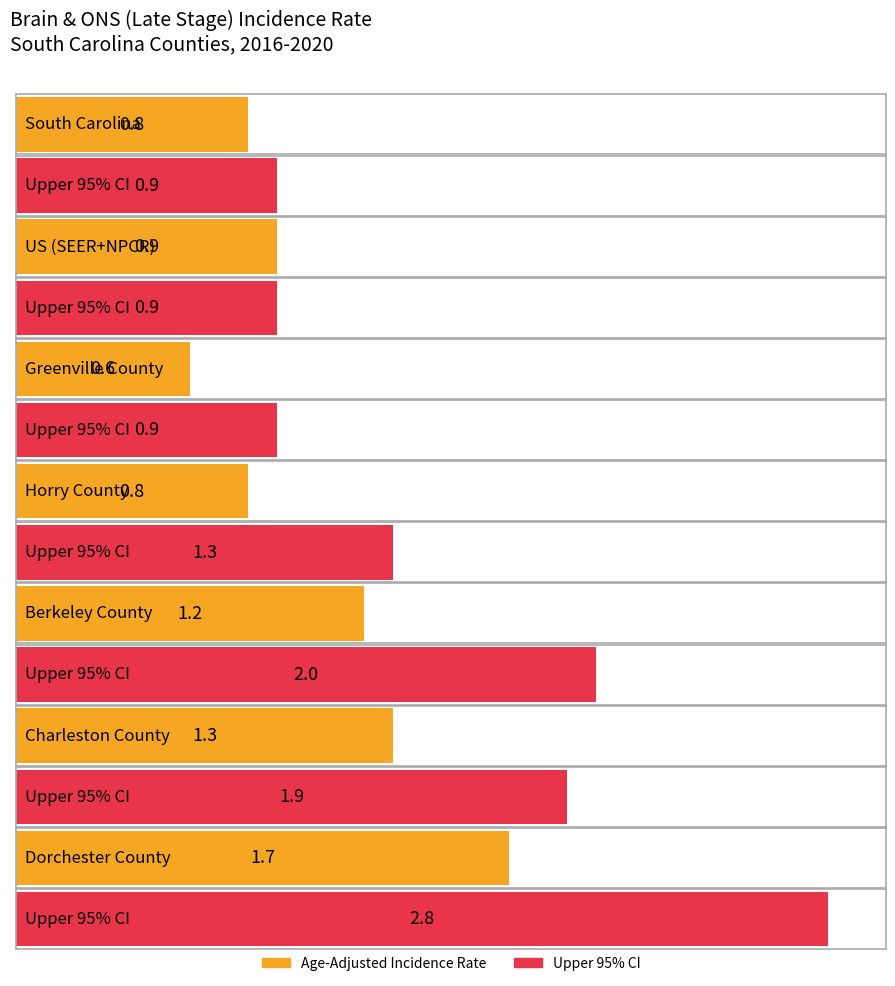

How many data points does each series have?

7